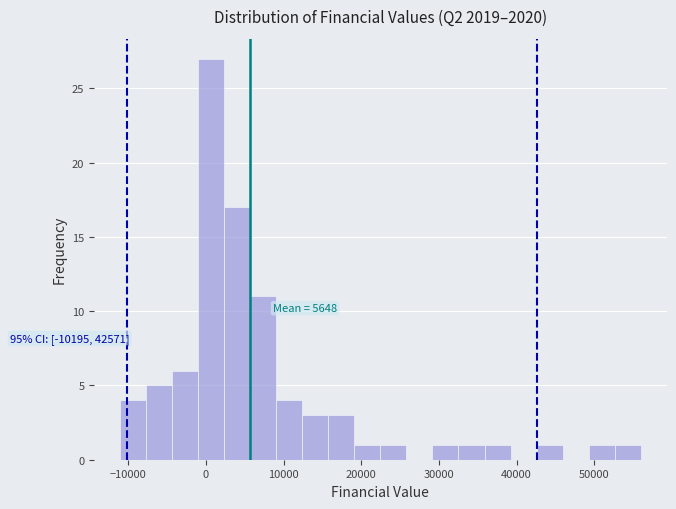

Around what value on the x-axis is the tallest bar? Give the approximate position of its centre, as read against the axis.

1000